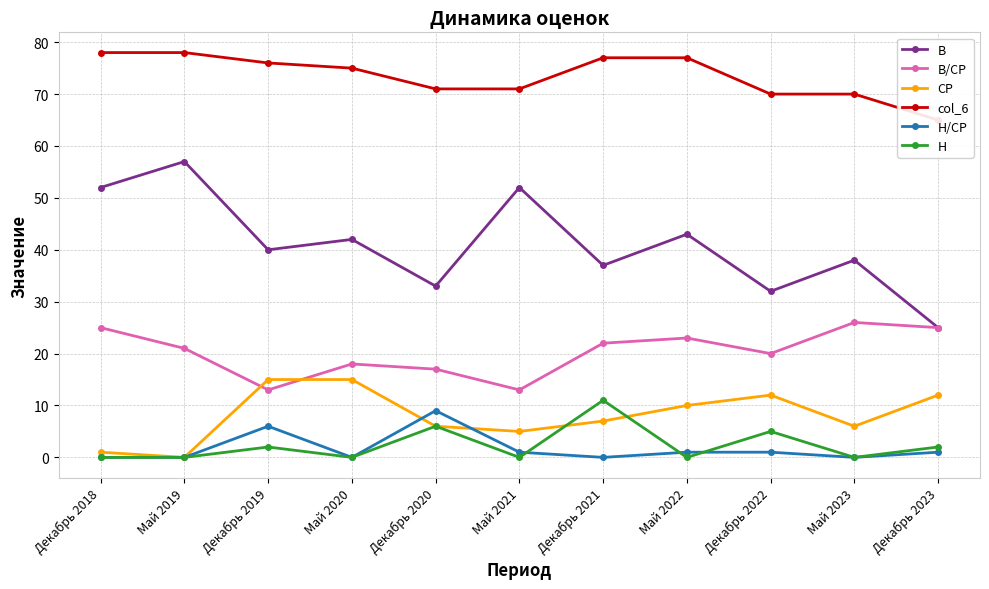

Reading right to left, transcribe all the data shown in this chart.

В: 25	38	32	43	37	52	33	42	40	57	52
В/СР: 25	26	20	23	22	13	17	18	13	21	25
СР: 12	6	12	10	7	5	6	15	15	0	1
col_6: 65	70	70	77	77	71	71	75	76	78	78
Н/СР: 1	0	1	1	0	1	9	0	6	0	0
Н: 2	0	5	0	11	0	6	0	2	0	0